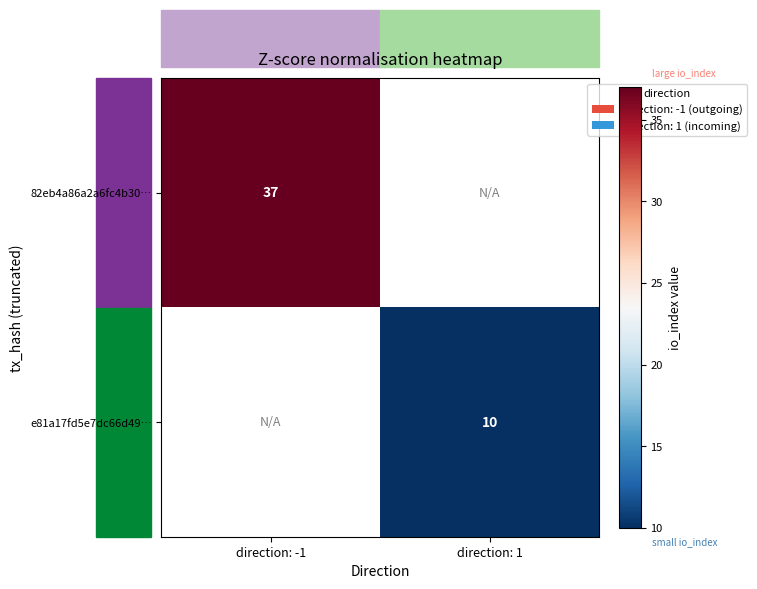

True or false: e81a17fd5e7dc66d49… has a value of 10 at direction: 1.

True